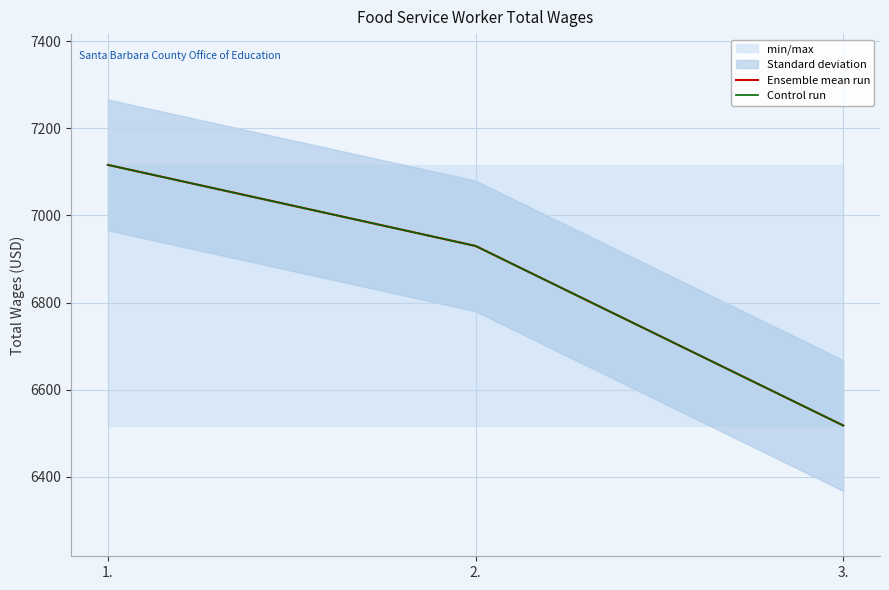

At which label is Control run closest to 6817?

2.